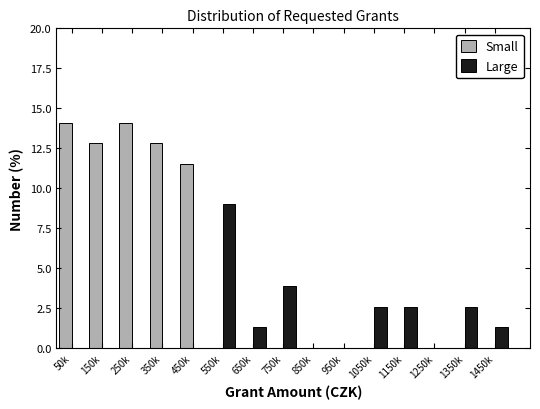

Reading left to right, transcribe all the data shown in this chart.

Small: 50k=14.1	150k=12.8	250k=14.1	350k=12.8	450k=11.5	550k=0.0	650k=0.0	750k=0.0	850k=0.0	950k=0.0	1050k=0.0	1150k=0.0	1250k=0.0	1350k=0.0	1450k=0.0
Large: 50k=0.0	150k=0.0	250k=0.0	350k=0.0	450k=0.0	550k=9.0	650k=1.3	750k=3.8	850k=0.0	950k=0.0	1050k=2.6	1150k=2.6	1250k=0.0	1350k=2.6	1450k=1.3